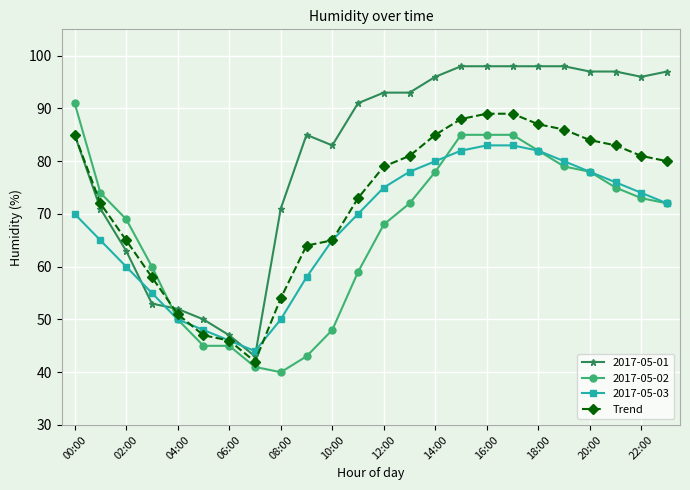

Which series has the widest spread of values?

2017-05-01